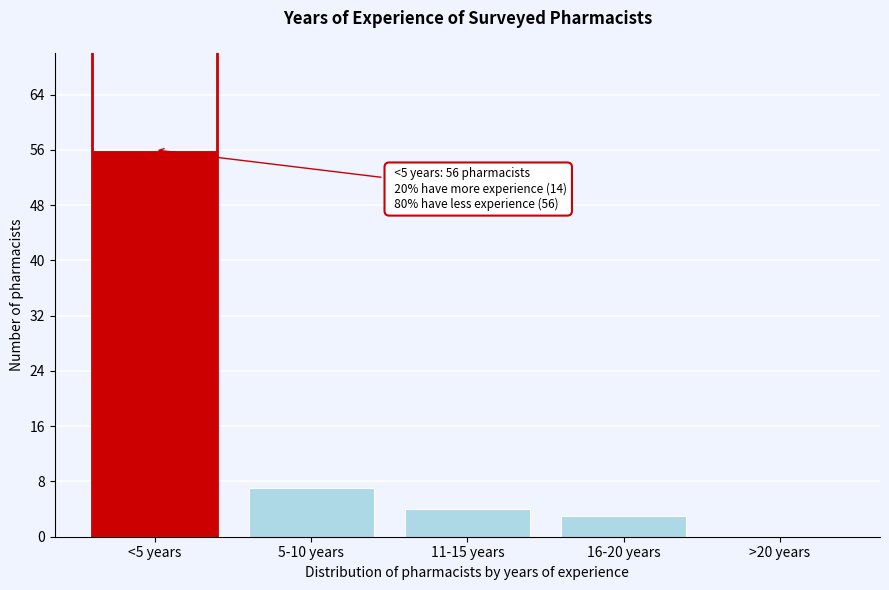

Reading left to right, list all the values displayed in this chart.

<5 years=56	5-10 years=7	11-15 years=4	16-20 years=3	>20 years=0